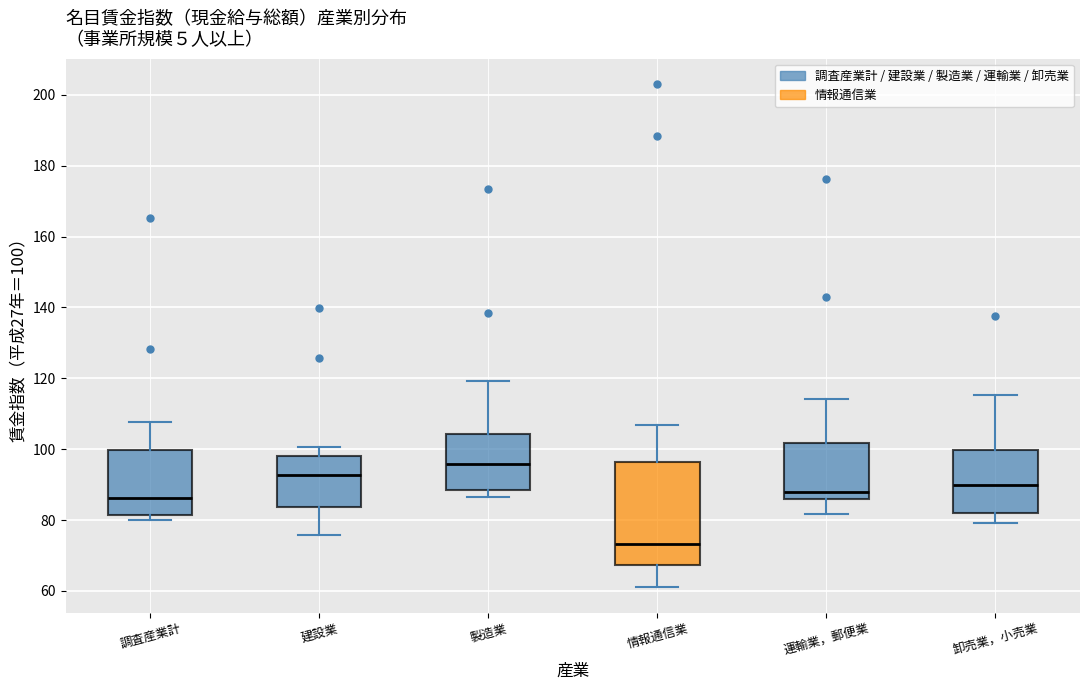

Reading left to right, read every box against the y-axis: the position of its median line, the range the box covers, and the ends of its whiskers. The values are not printed on the chart, so give them approximately, as read against the axis.

調査産業計: median 86, box 82 to 100, whiskers 80 to 108
建設業: median 92, box 84 to 98, whiskers 76 to 100
製造業: median 96, box 88 to 104, whiskers 86 to 120
情報通信業: median 74, box 68 to 96, whiskers 62 to 106
運輸業，郵便業: median 88, box 86 to 102, whiskers 82 to 114
卸売業，小売業: median 90, box 82 to 100, whiskers 80 to 116